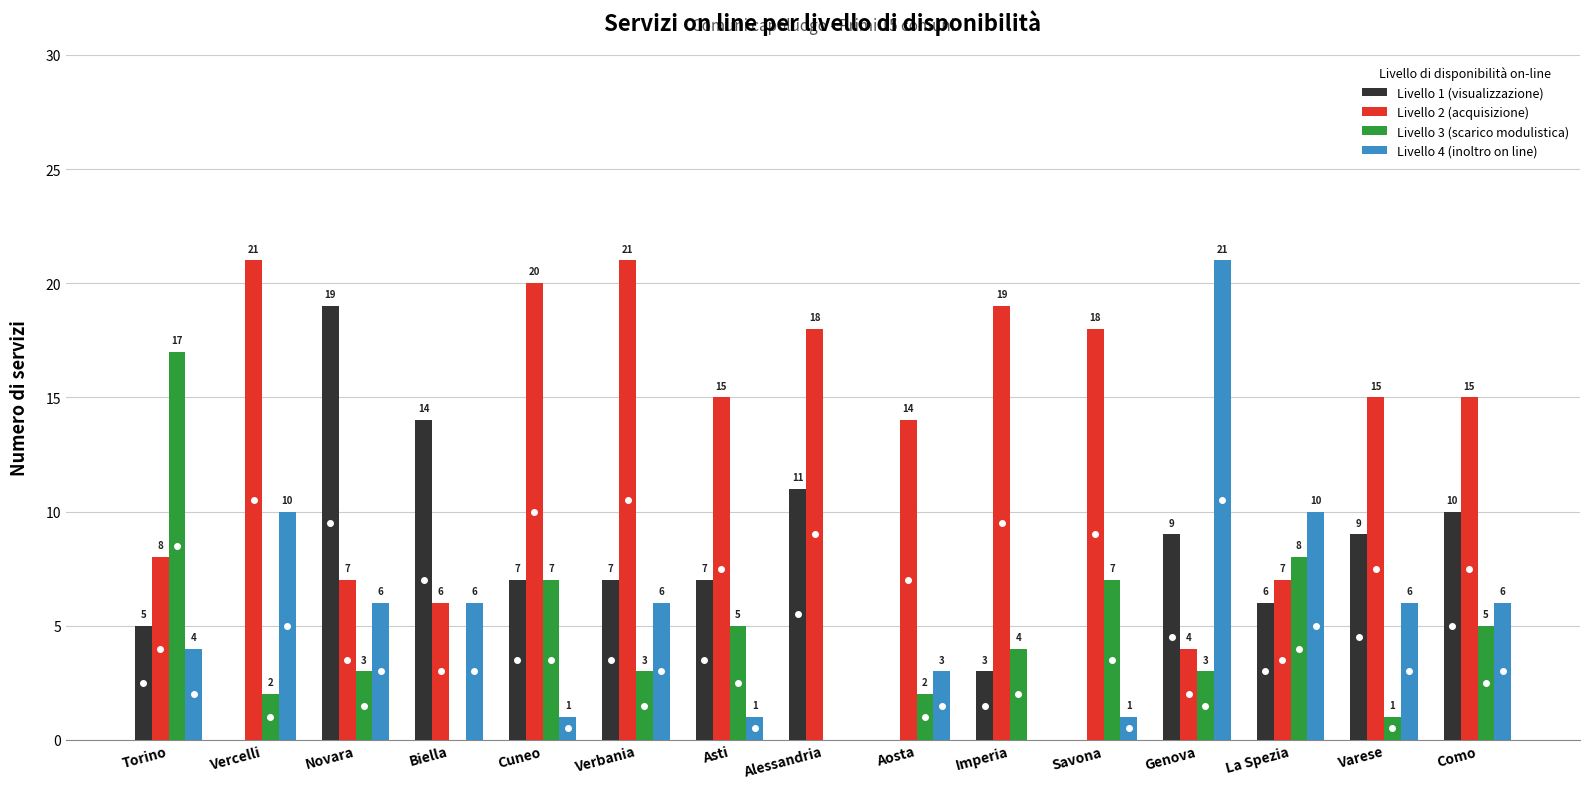

What is the approximate value of Livello 3 (scarico modulistica) at Savona, to the nearest 10?

10